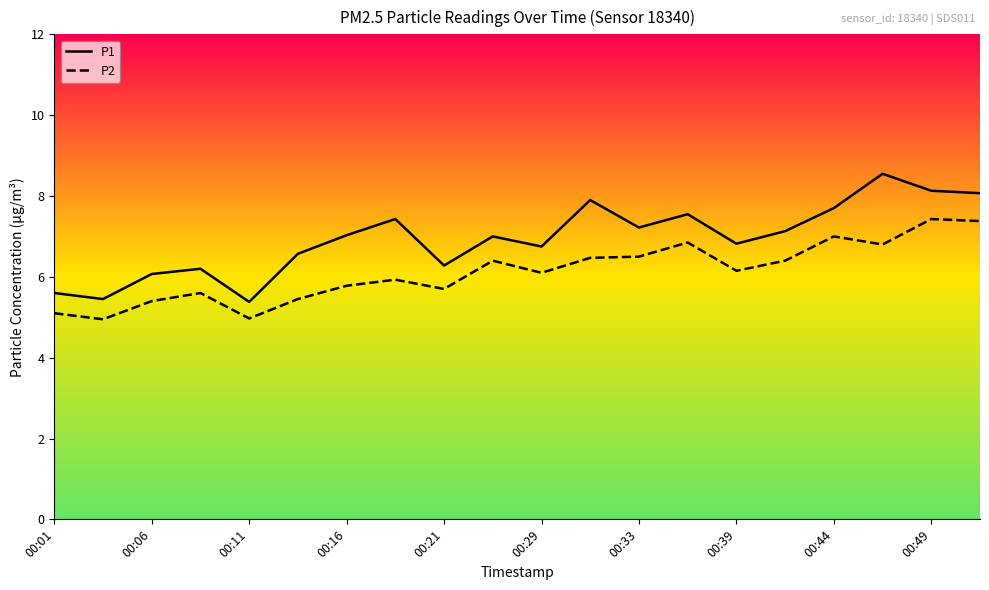

Which series has the largest total across all categories?

P1